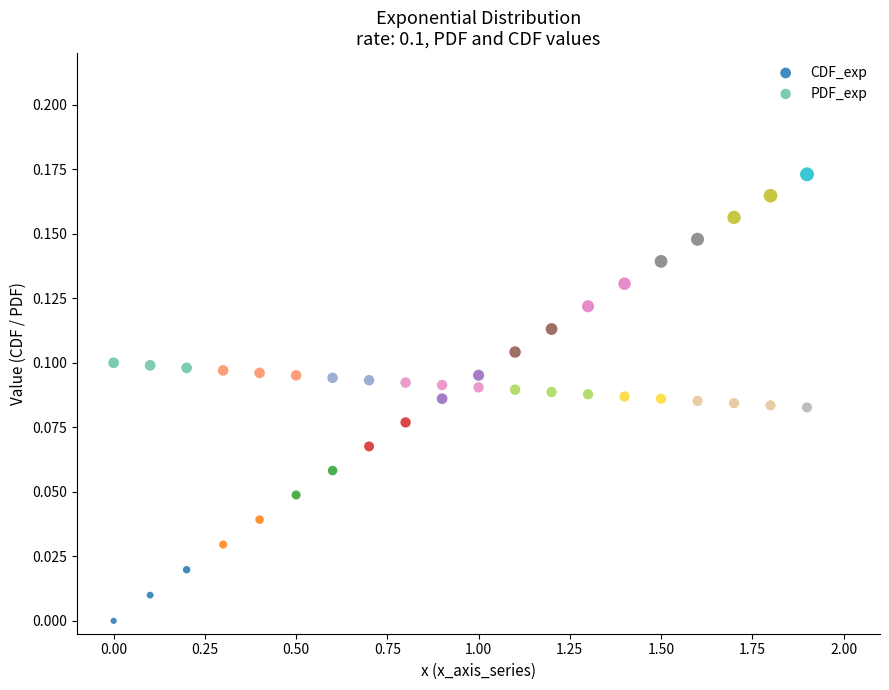

What are all the series names shown in the legend?

CDF_exp, PDF_exp